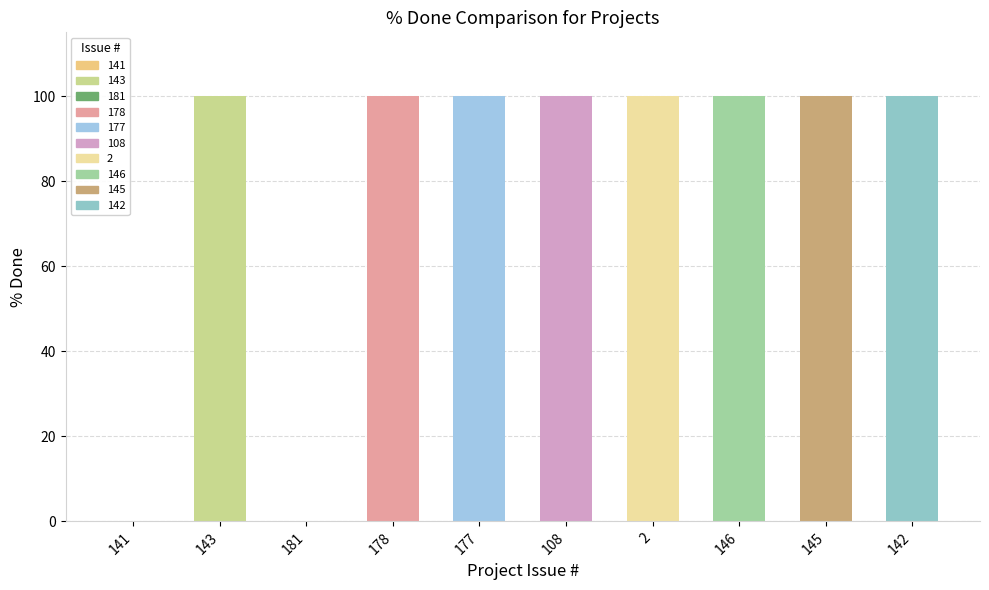

Is it true that the value at 142 is 137?

False